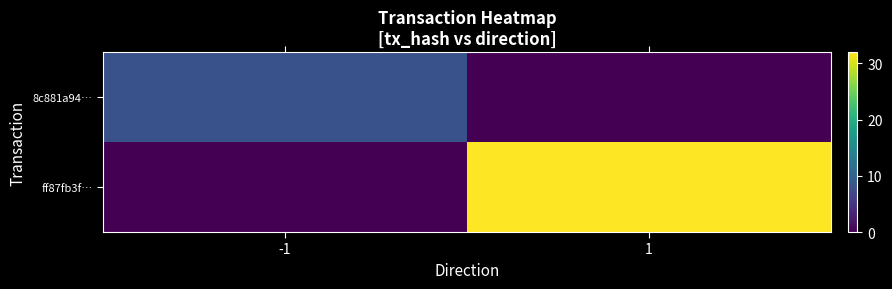

Which series has the largest range (max minus min)?

ff87fb3f…